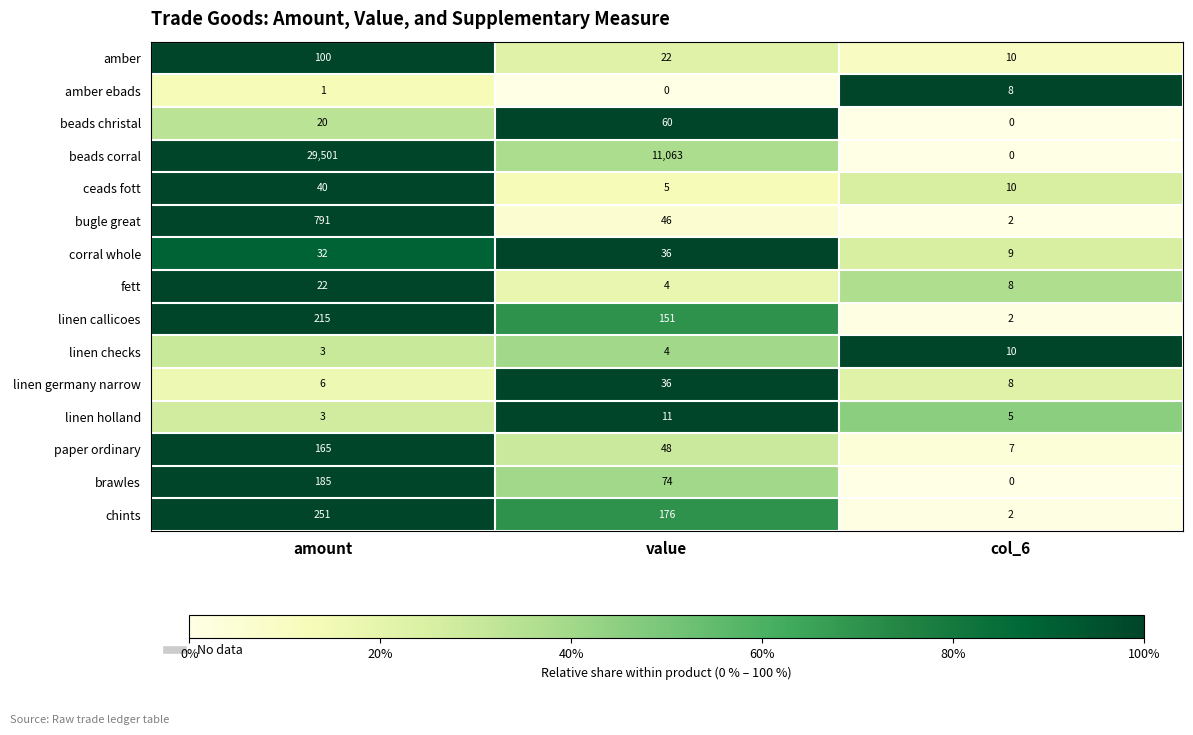

What is the difference between the linen checks values at col_6 and value?

6